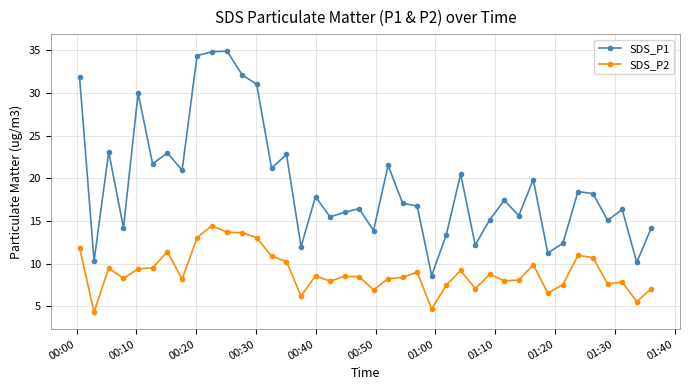

What is the average value of the SDS_P2 series?

9.0